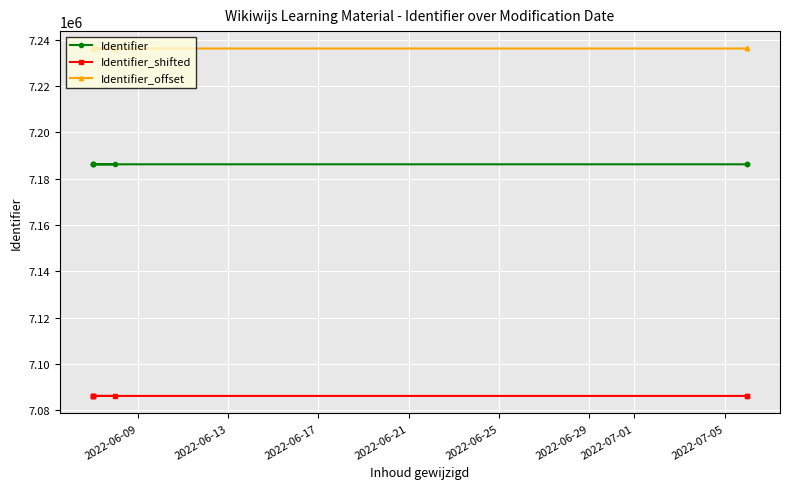

What is the greatest value displayed?

7236236